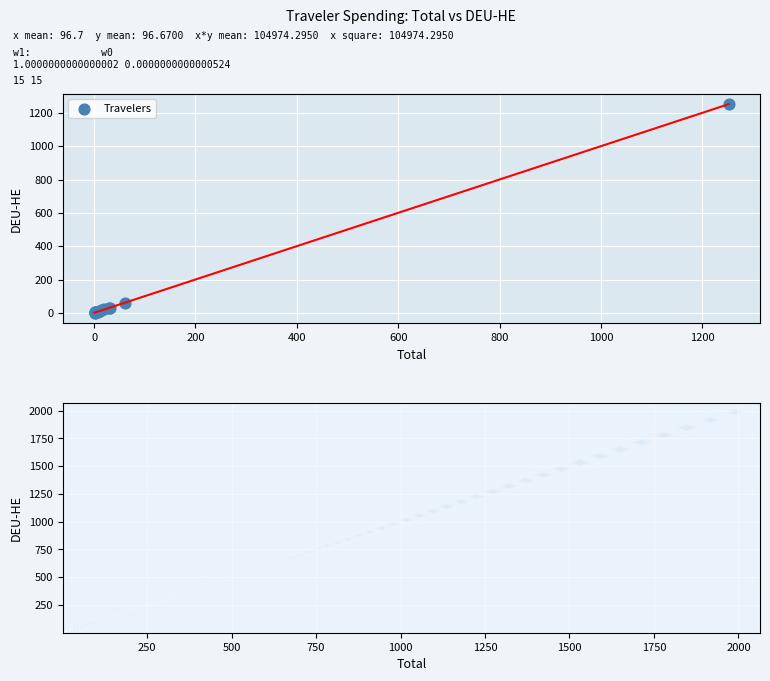

What Y value in the scatter plot is closest to 626?

60.8